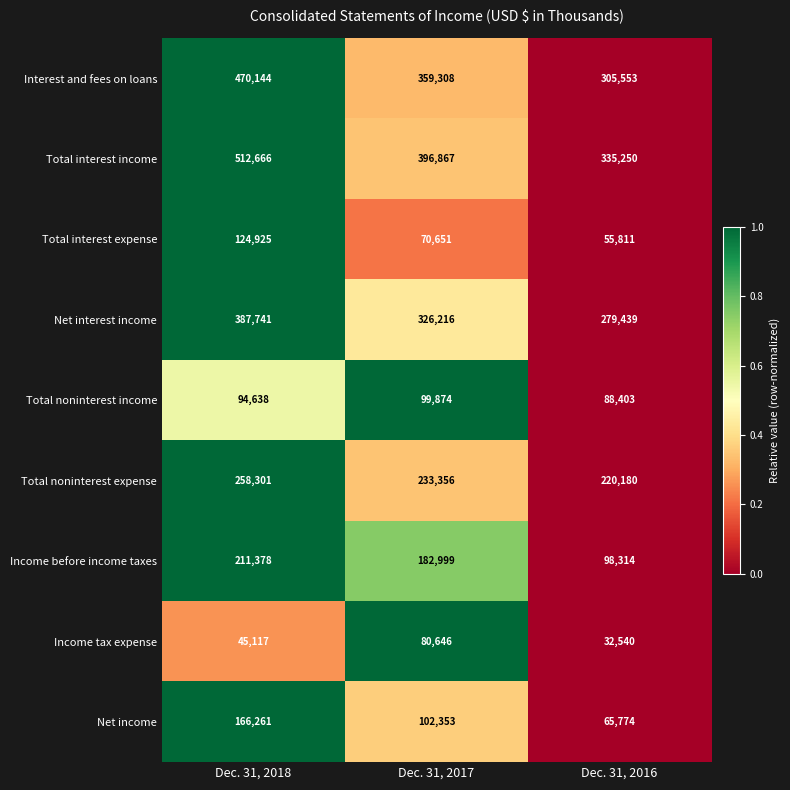

Count the number of categories in the chart.

3